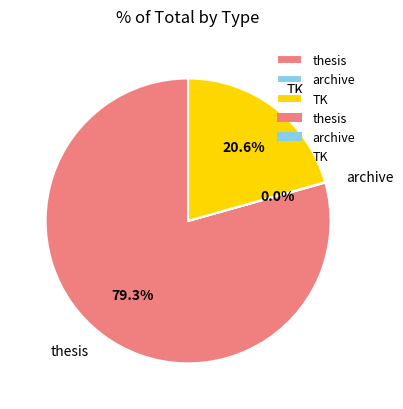

How much of the chart is everything except TK?

79.4%